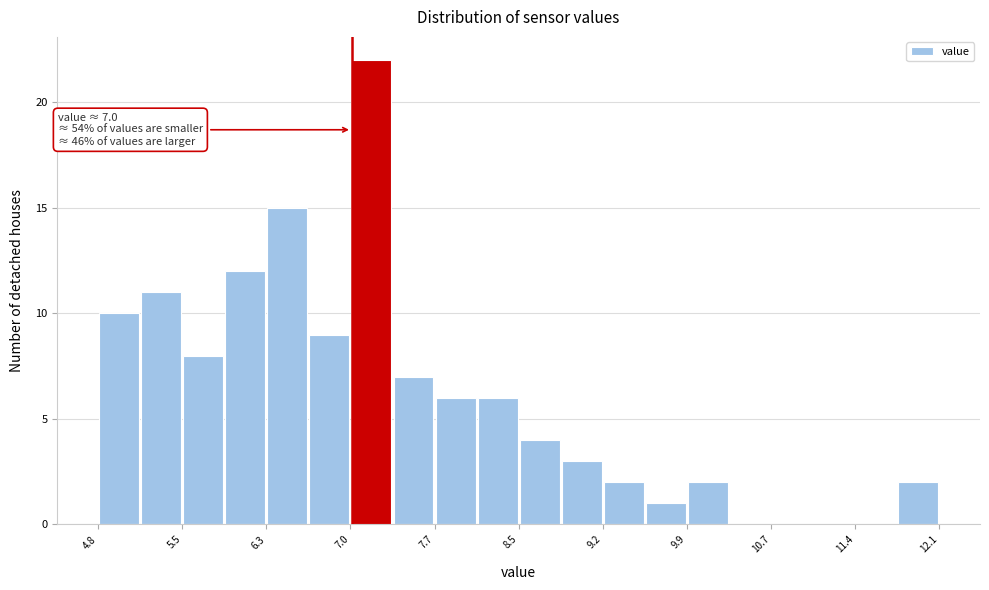

Read against the x-axis, roughly where is the centre of the tallest bar?

7.2